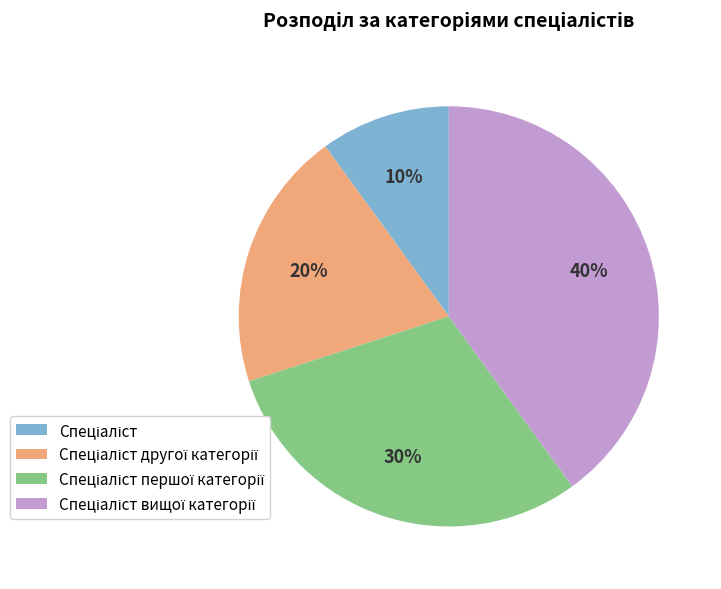

To the nearest percent, what is the average slice percentage?

25%